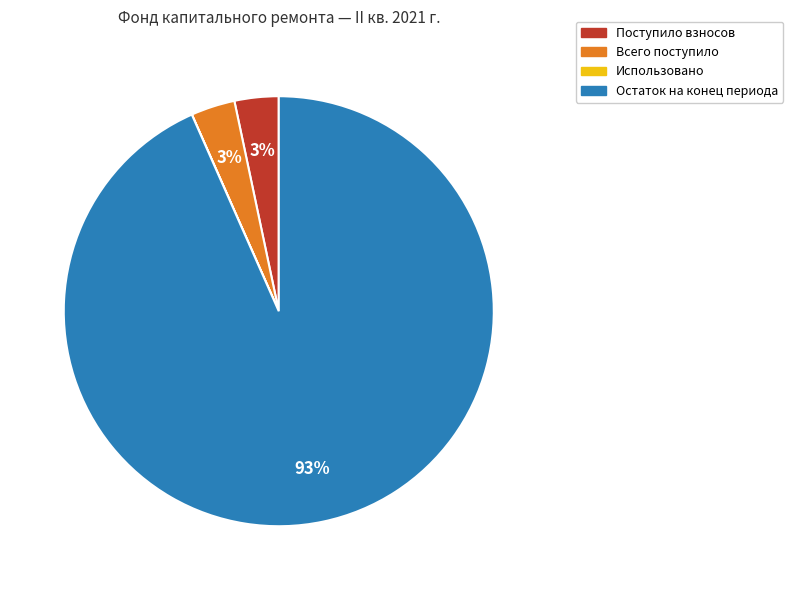

To the nearest percent, what percentage of the pie is Всего поступило?

3%